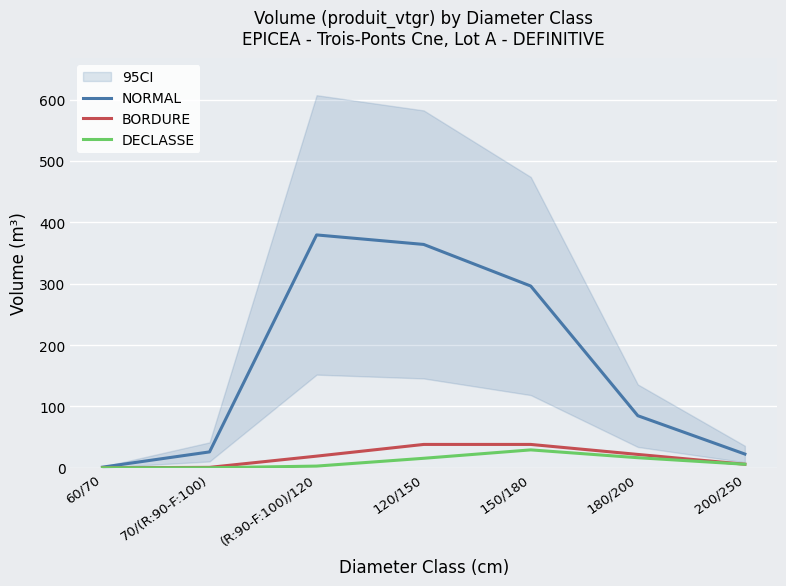

What is the difference between the maximum and second lowest values in the BORDURE series?

37.4